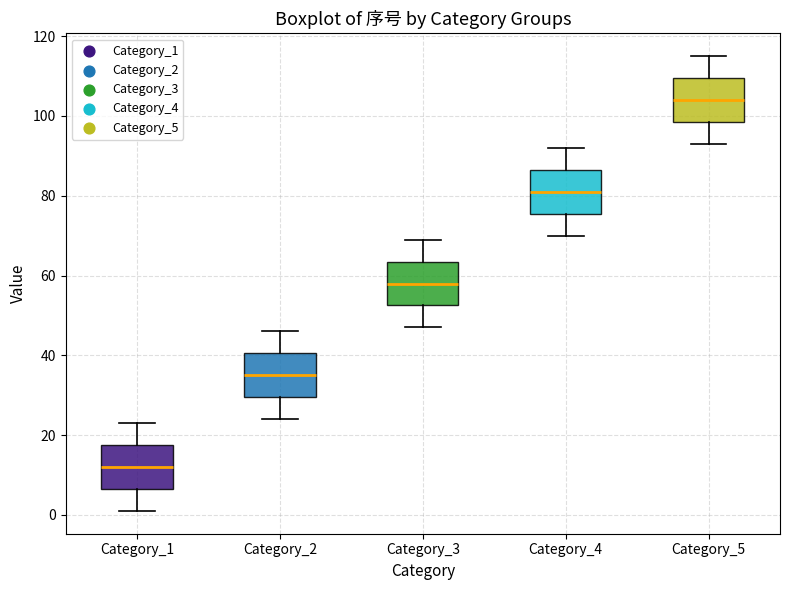

Where does the upper whisker of the box for Category_1 end on the y-axis? The values are not printed on the chart, so give them approximately, as read against the axis.

24